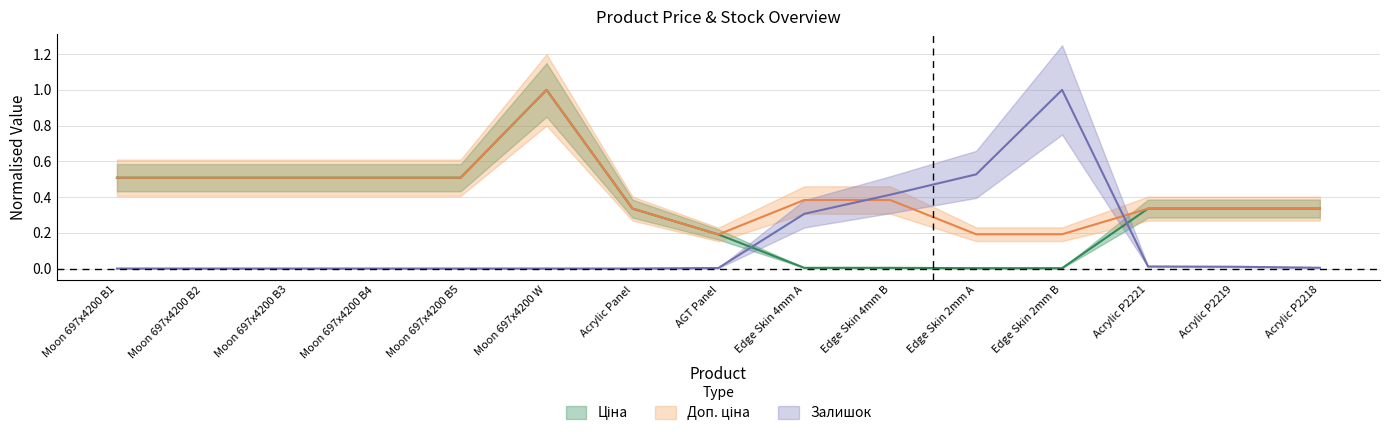

At which category is the sum across all series the highest?

Moon 697x4200 W